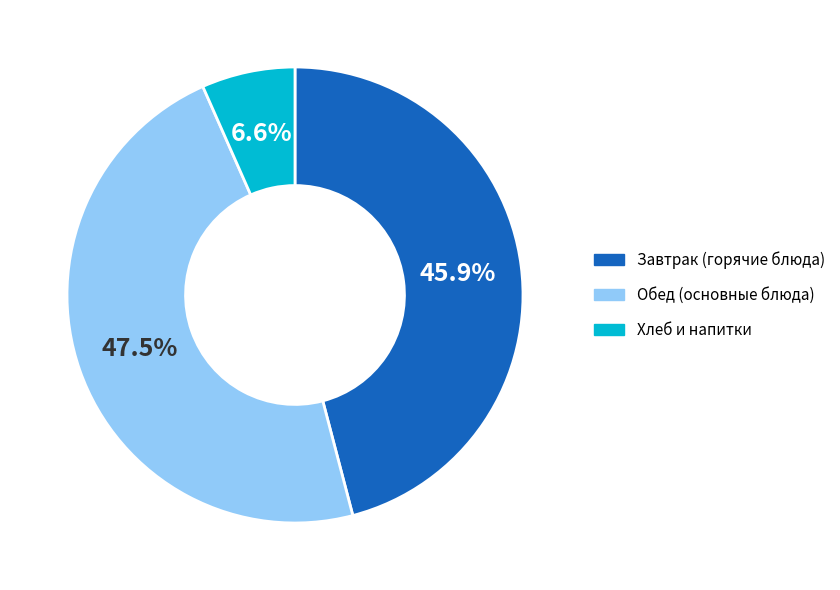

Is there a majority slice in this chart?

No